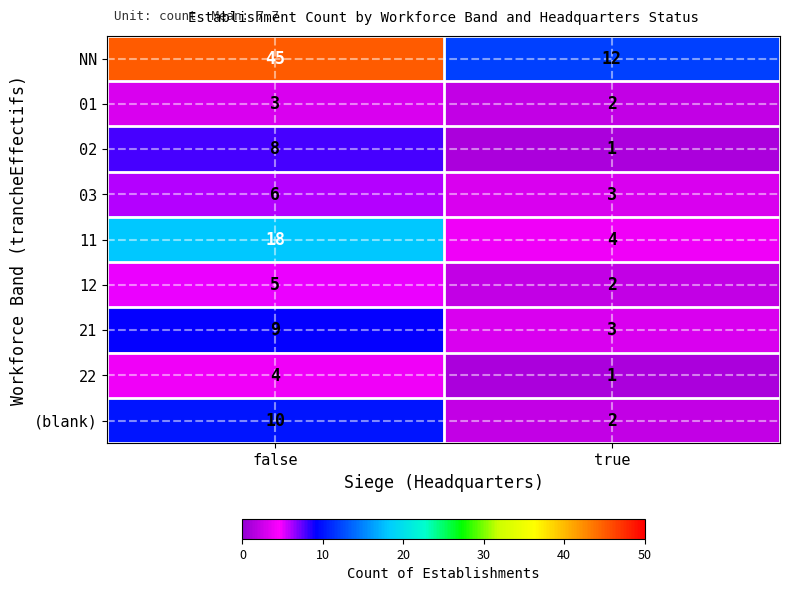

Reading left to right, extract all data points from this chart.

NN: false=45	true=12
01: false=3	true=2
02: false=8	true=1
03: false=6	true=3
11: false=18	true=4
12: false=5	true=2
21: false=9	true=3
22: false=4	true=1
(blank): false=10	true=2